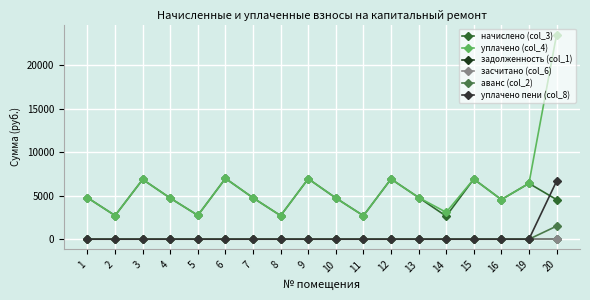

Which series has the widest spread of values?

уплачено (col_4)